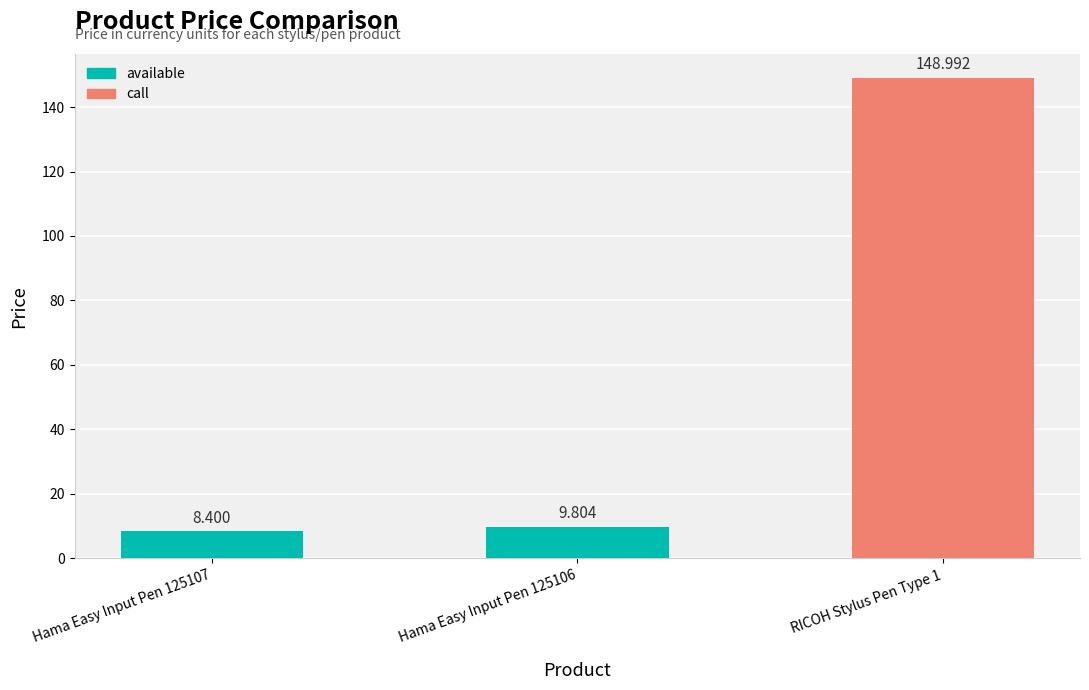

Rank the categories by value from highest to lowest.

RICOH Stylus Pen Type 1, Hama Easy Input Pen 125106, Hama Easy Input Pen 125107